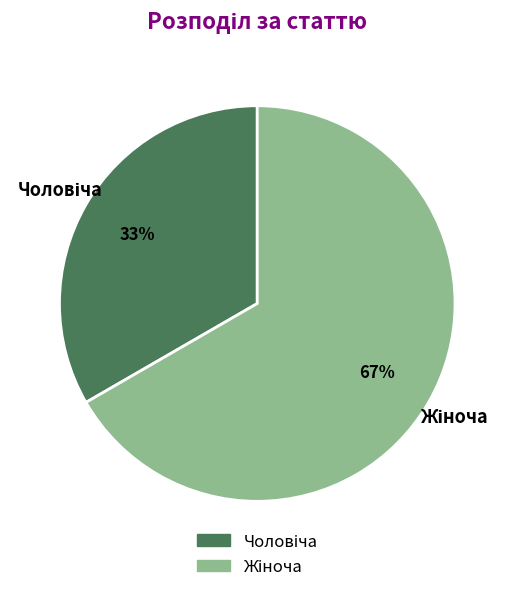

To the nearest percent, what is the average slice percentage?

50%